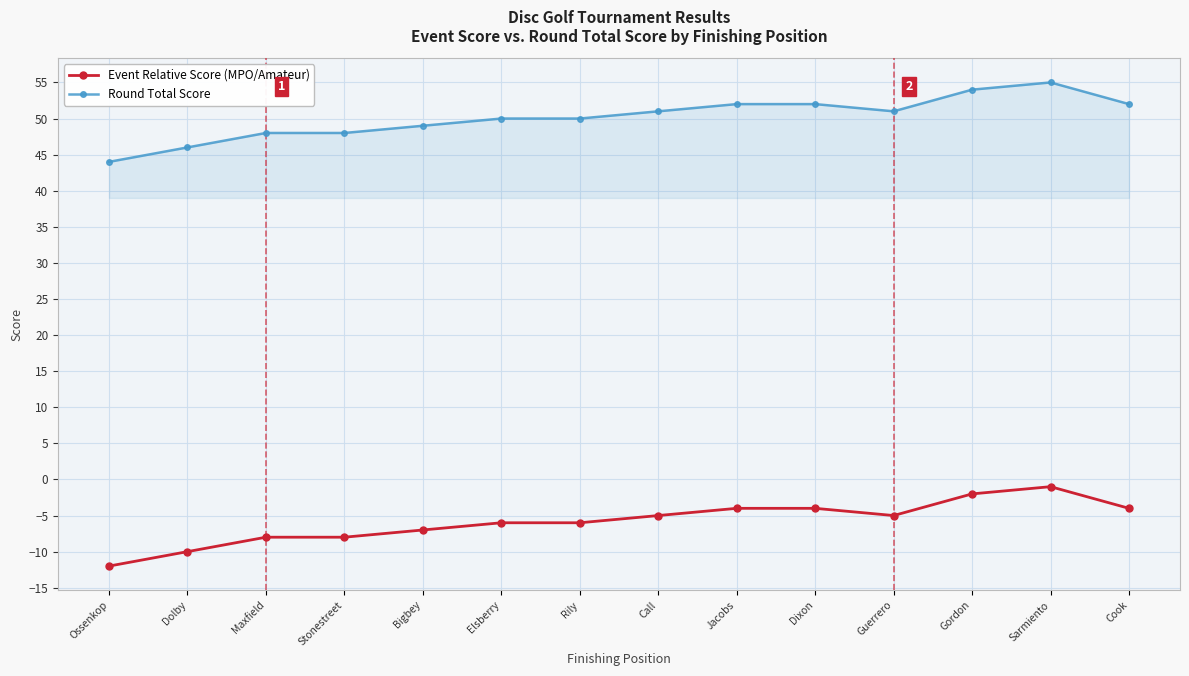

Reading left to right, extract all data points from this chart.

Event Relative Score (MPO/Amateur): -12	-10	-8	-8	-7	-6	-6	-5	-4	-4	-5	-2	-1	-4
Round Total Score: 44	46	48	48	49	50	50	51	52	52	51	54	55	52